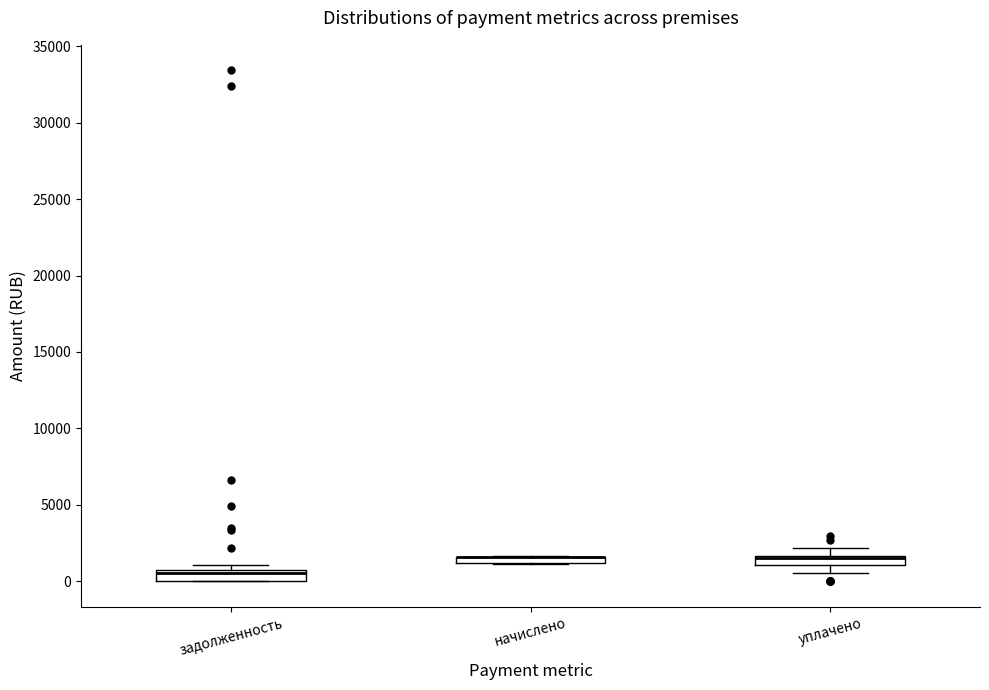

Where is the lower edge of the box for начислено on the y-axis? The values are not printed on the chart, so give them approximately, as read against the axis.

1000